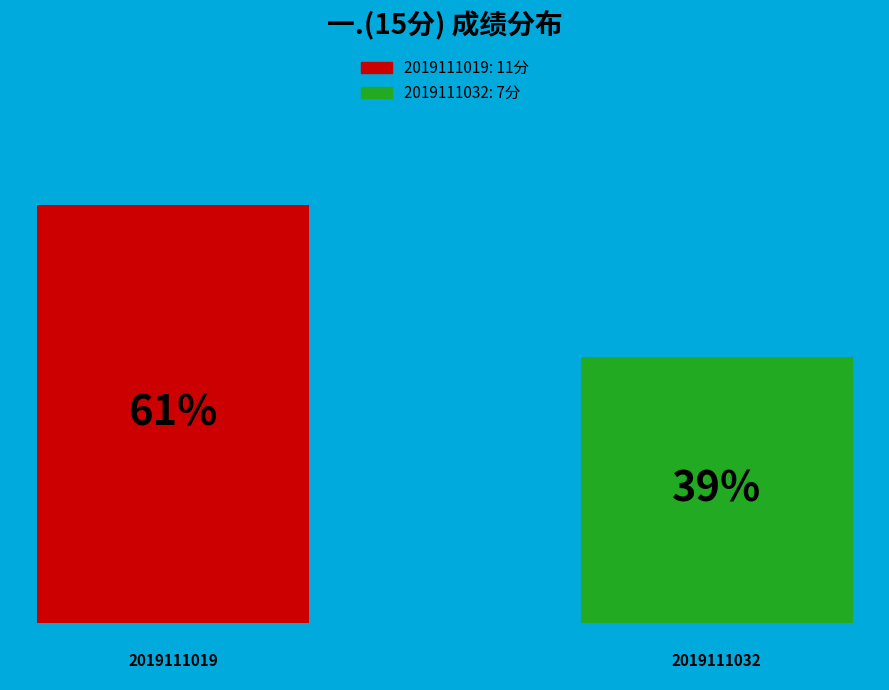

How many bars are there in total?

2